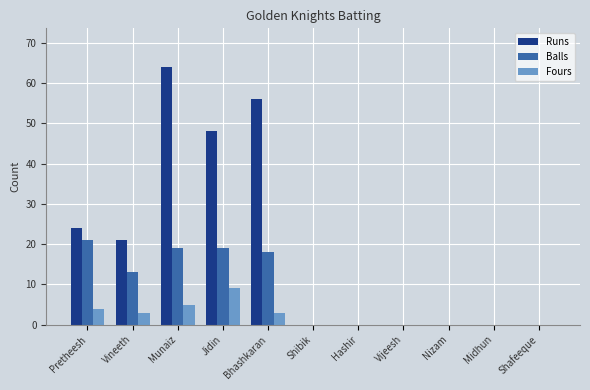

Which series has the largest total across all categories?

Runs